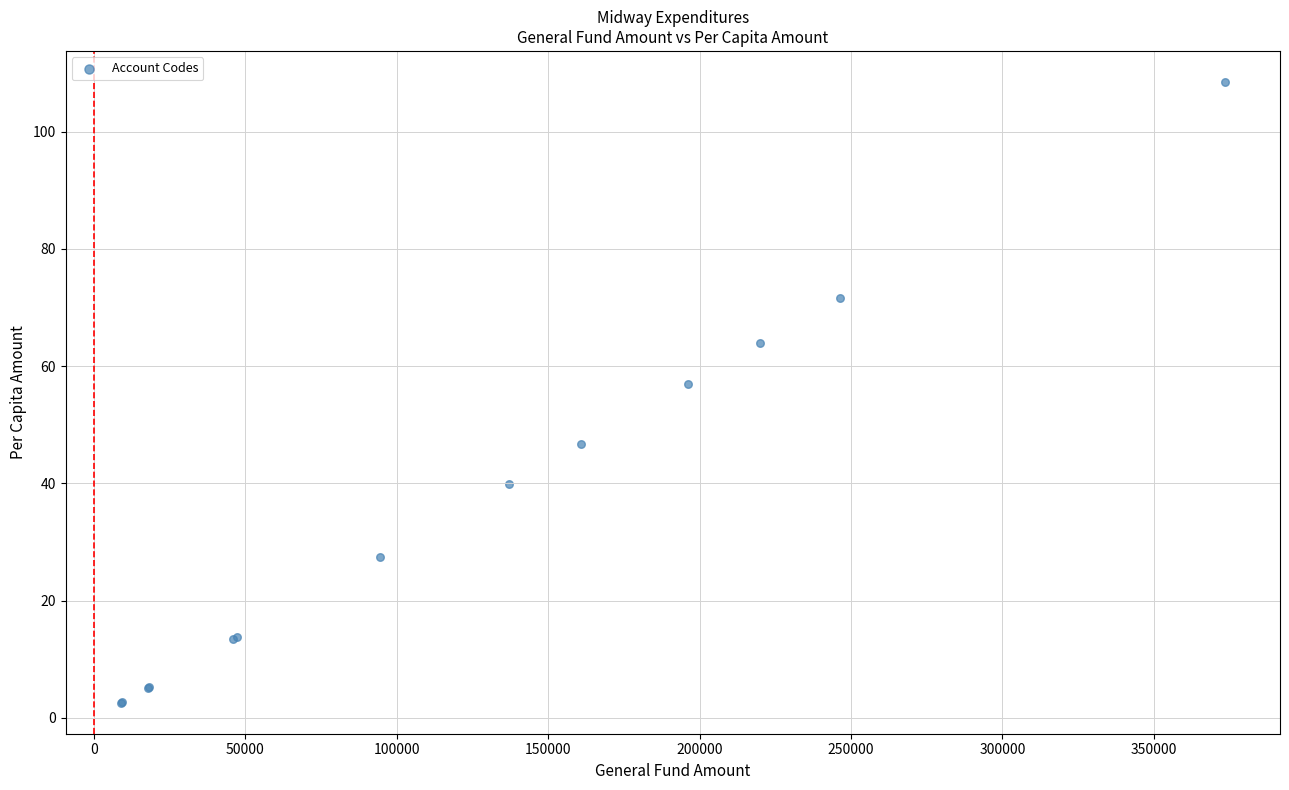

What Y value in the scatter plot is closest to 55?

57.0